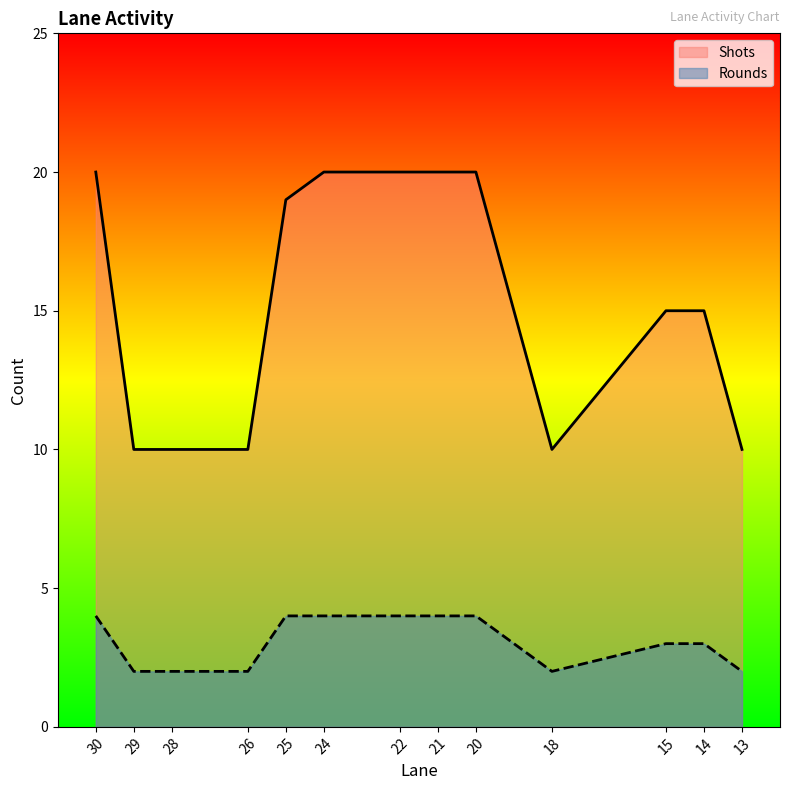

What is the maximum value for Shots?

20